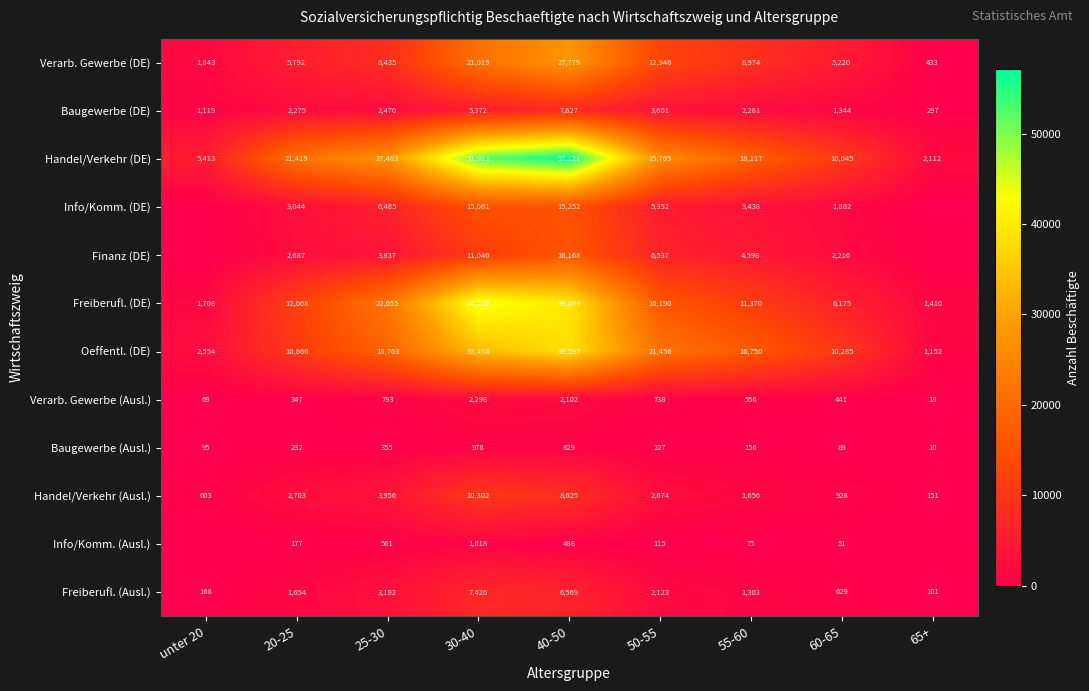

Is the value of Baugewerbe (DE) at 50-55 greater than the value of Oeffentl. (DE) at unter 20?

Yes